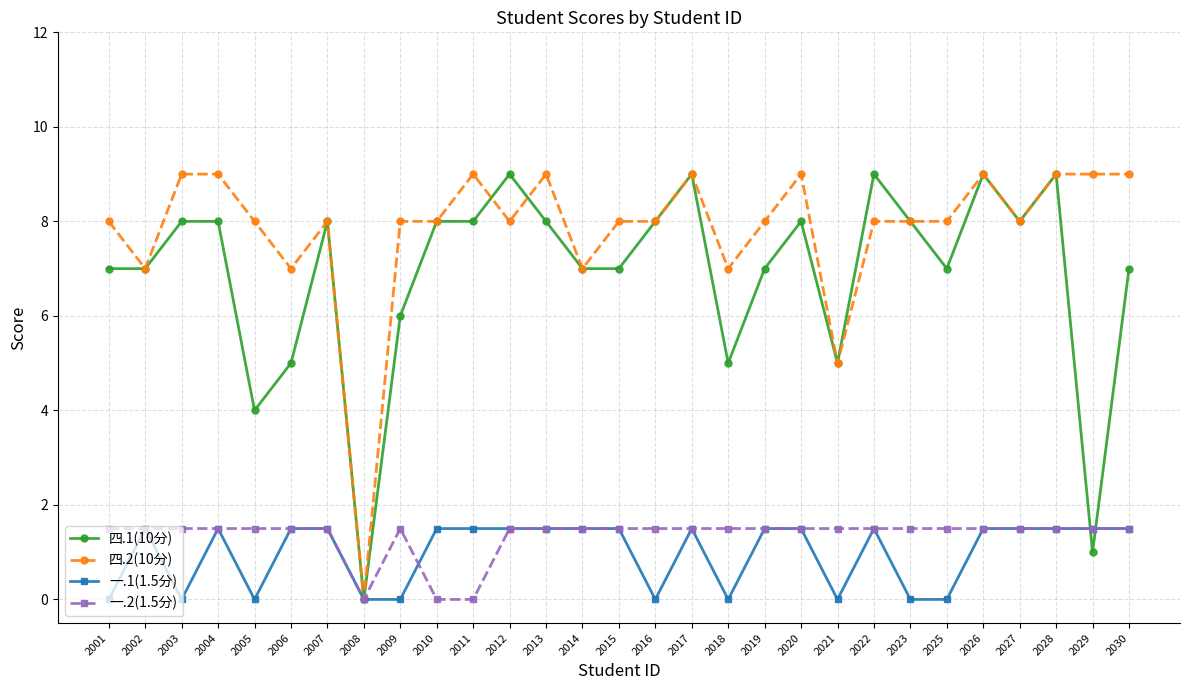

What is the value of the 一.2(1.5分) point at the 15th from the left?

1.5